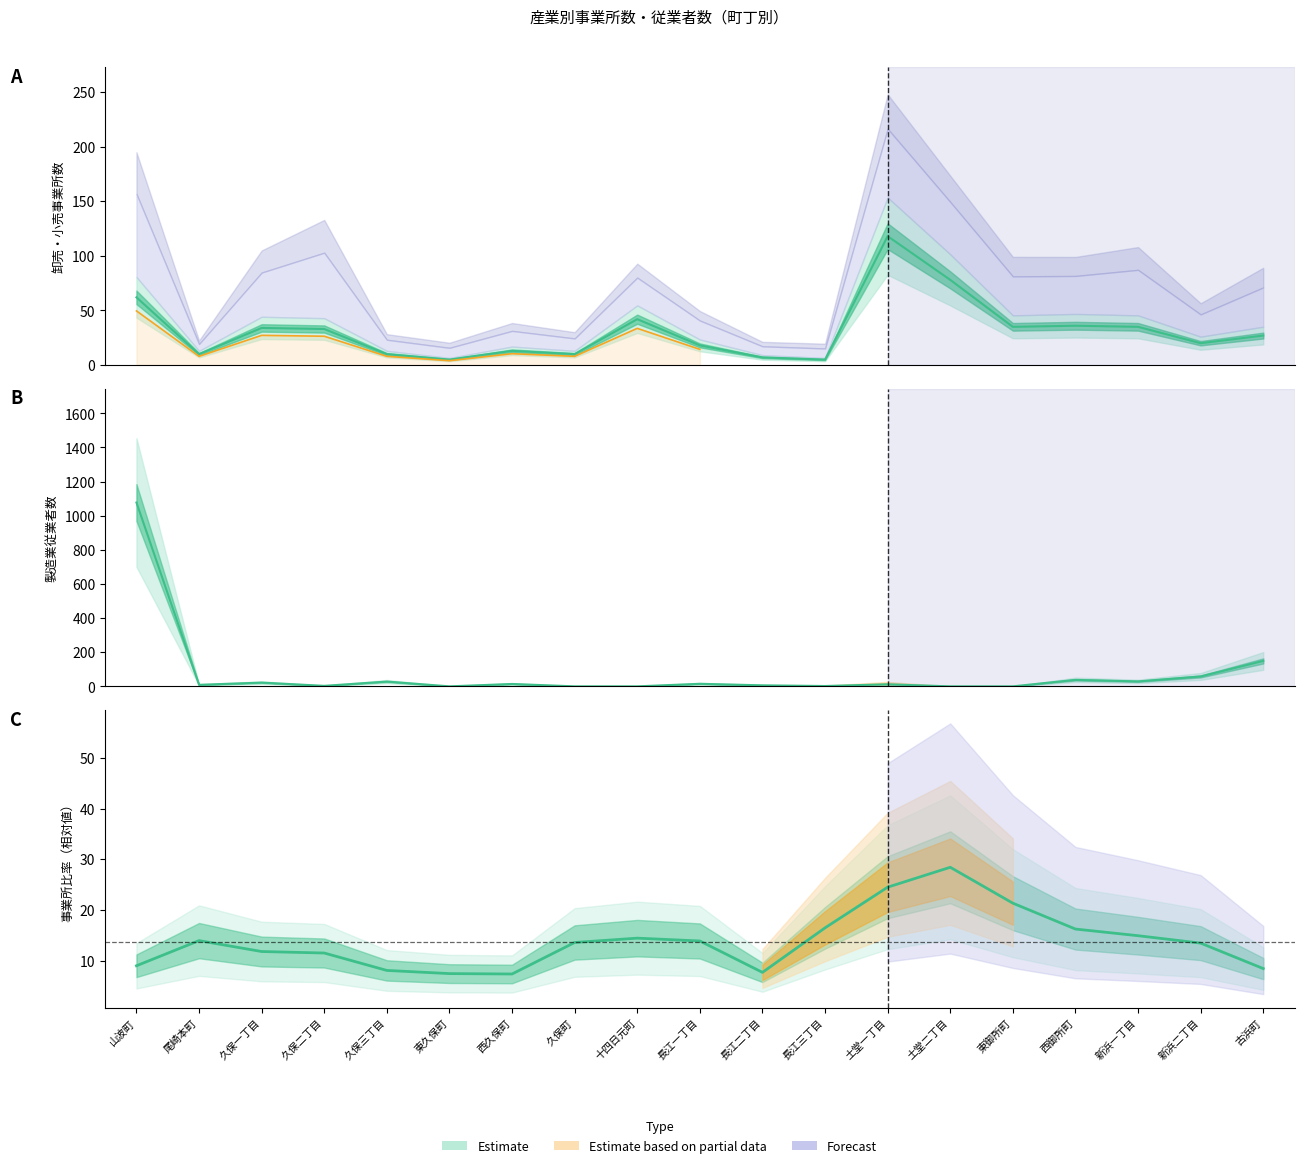

Where do 卸売業・小売業（事業所数） and 製造業（従業者数） first cross each other?

山波町 and 尾崎本町